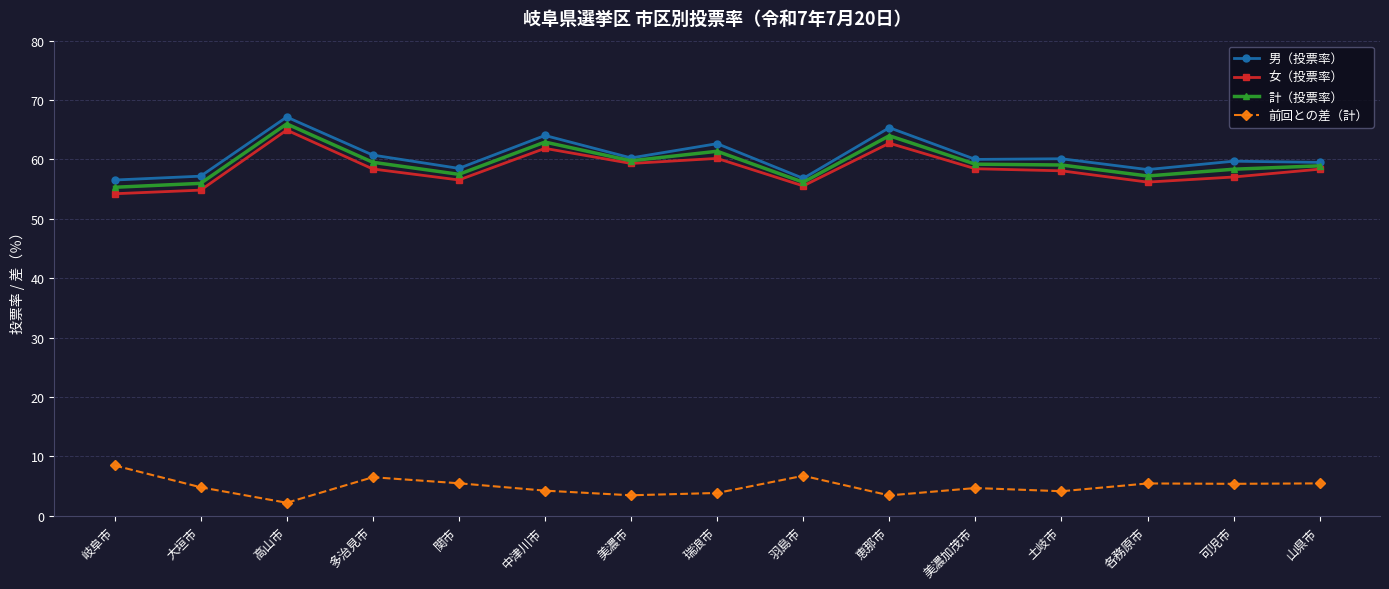

What is the label of the 4th point from the left?

多治見市